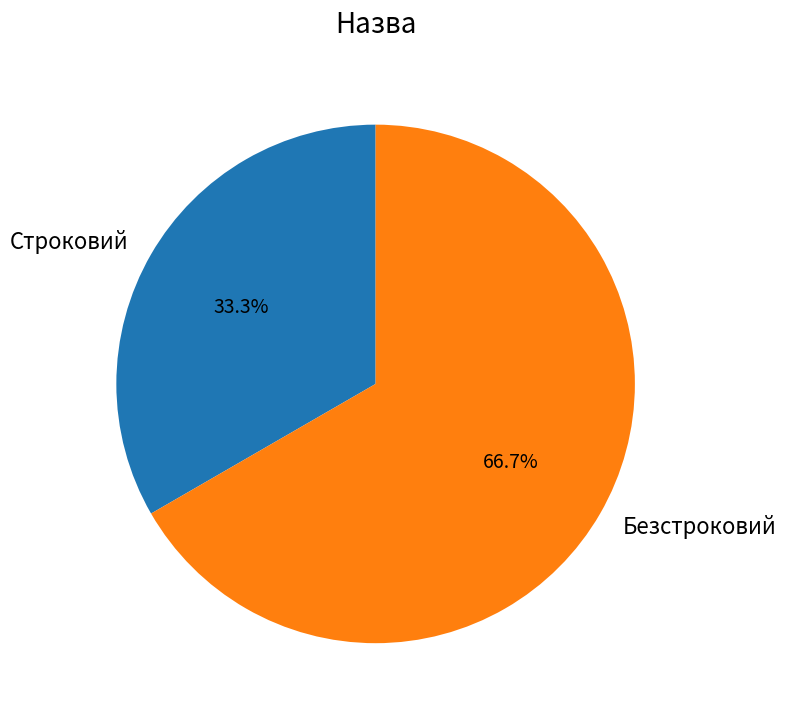

What is the ratio of the value at Строковий to the value at Безстроковий?

0.5